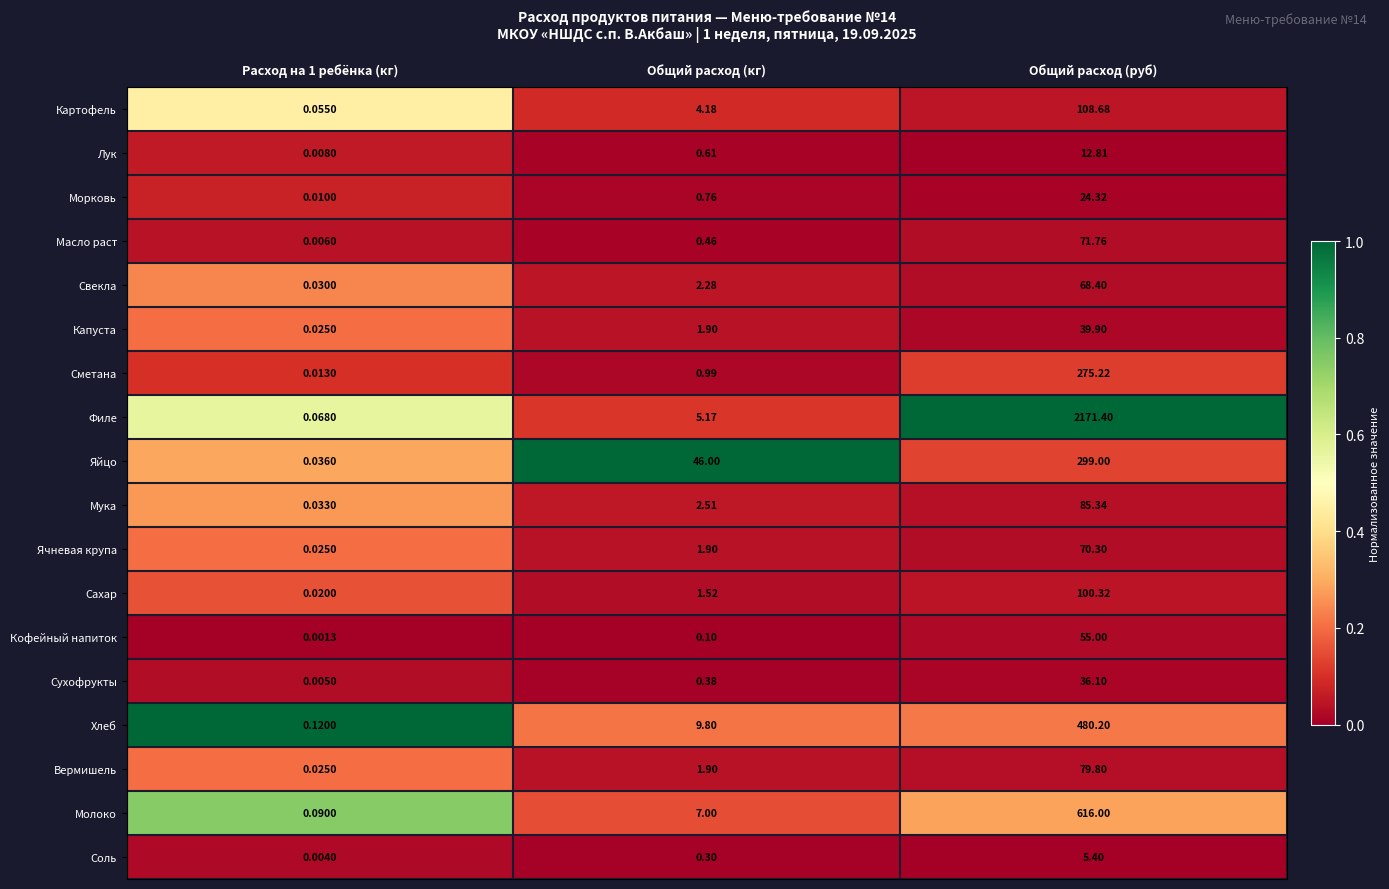

List the series in order of their peak value, lowest first.

Соль, Лук, Морковь, Сухофрукты, Капуста, Кофейный напиток, Свекла, Ячневая крупа, Масло раст, Вермишель, Мука, Сахар, Картофель, Сметана, Яйцо, Хлеб, Молоко, Филе